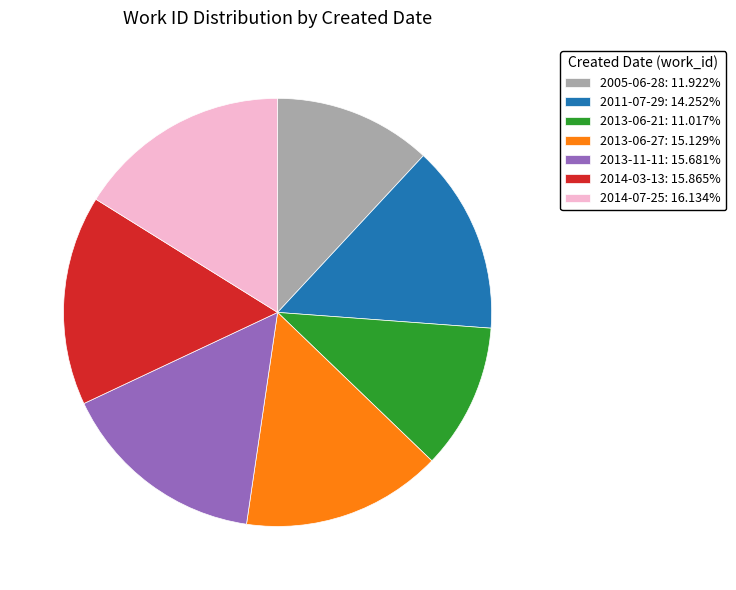

How many slices are in this pie chart?

7